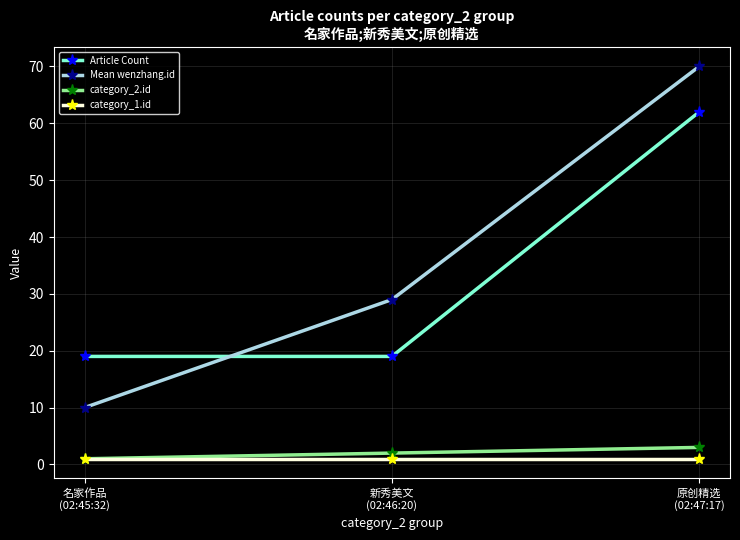

What is the sum of all Article Count values?

100